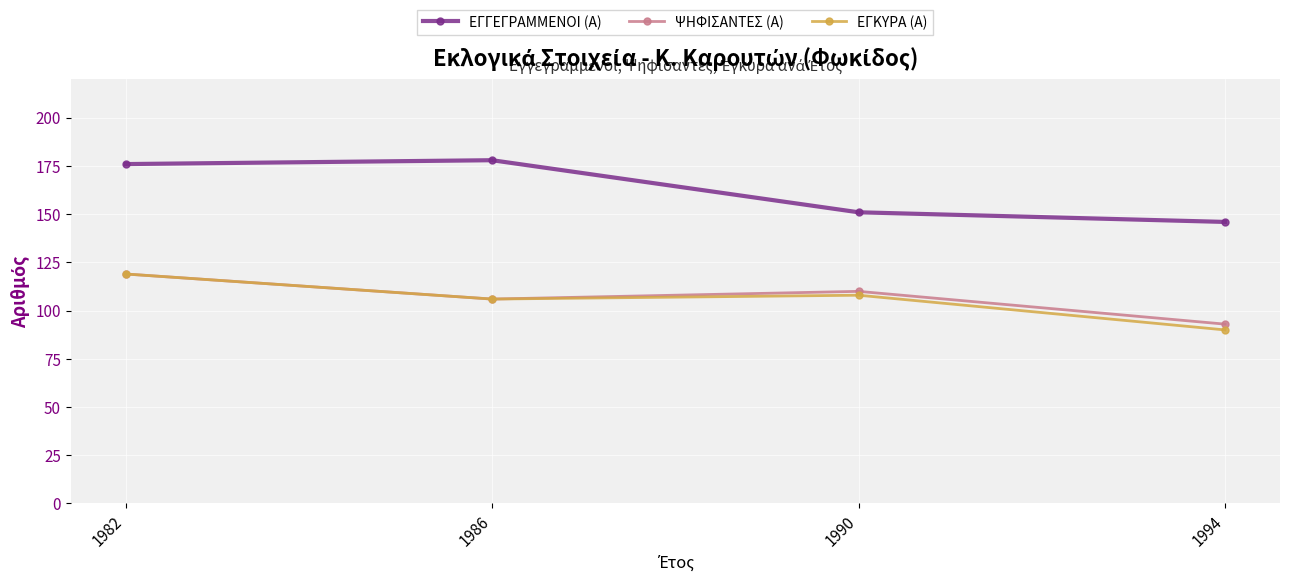

What is the difference between the maximum and minimum values in the ΨΗΦΙΣΑΝΤΕΣ (Α) series?

26